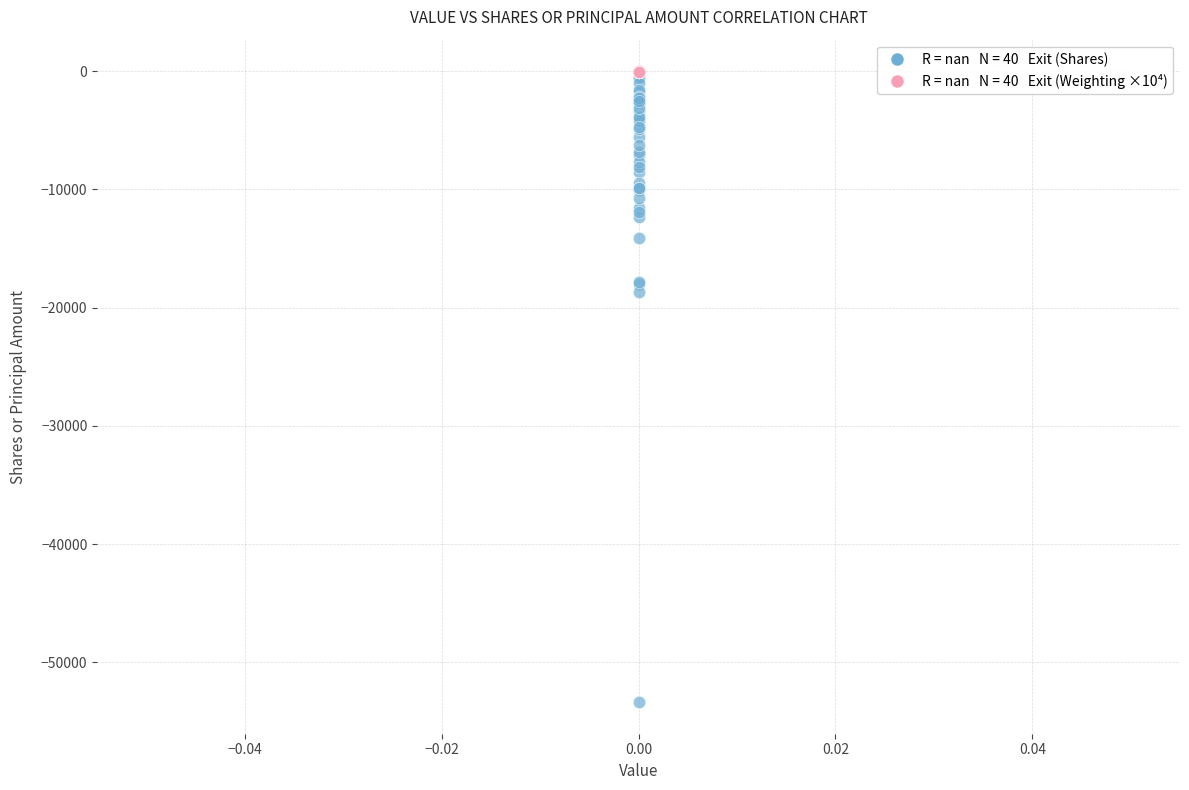

Across all series, what Y value is closest to -26687?

-18718